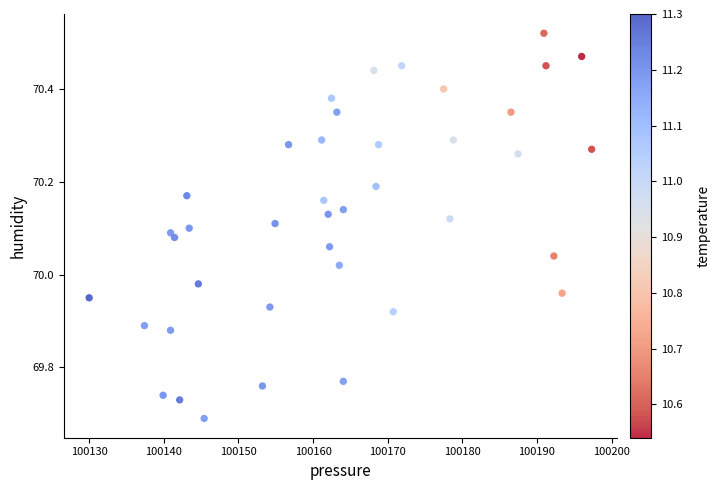

What is the range of Y values (max minus min)?

0.8